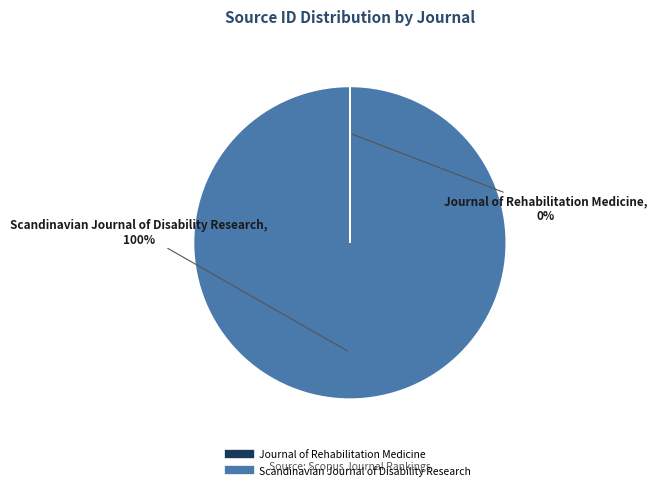

Is there a majority slice in this chart?

Yes